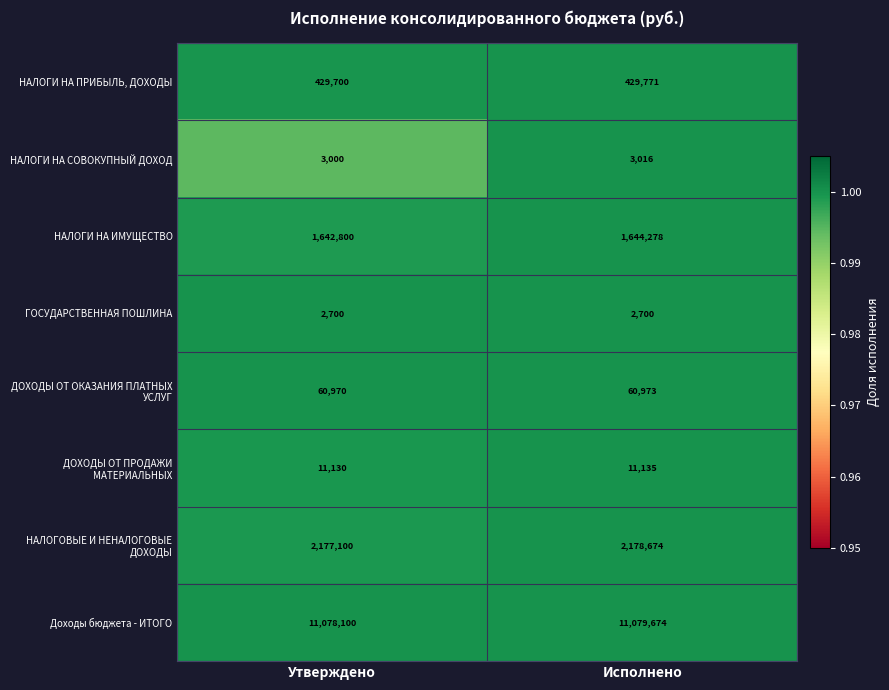

What is the minimum value shown in the chart?

2700